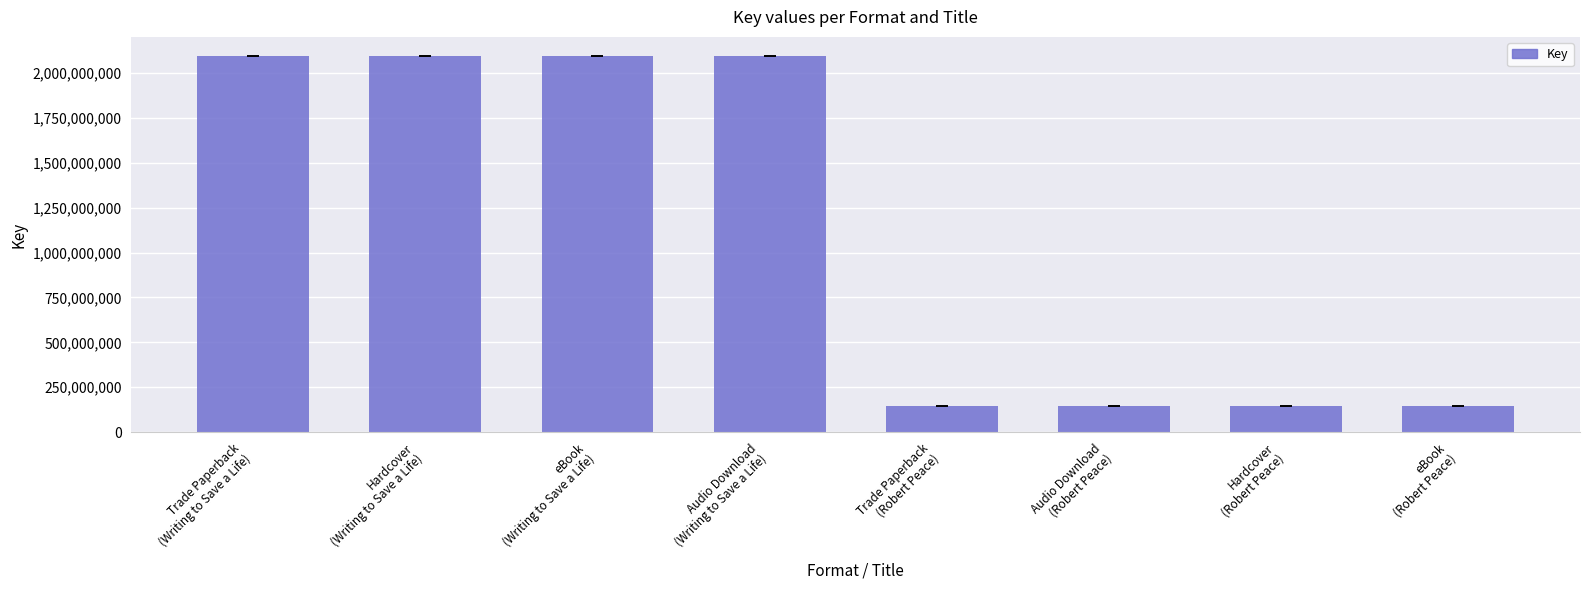

What is the value of the 1st bar from the left?

2096763057